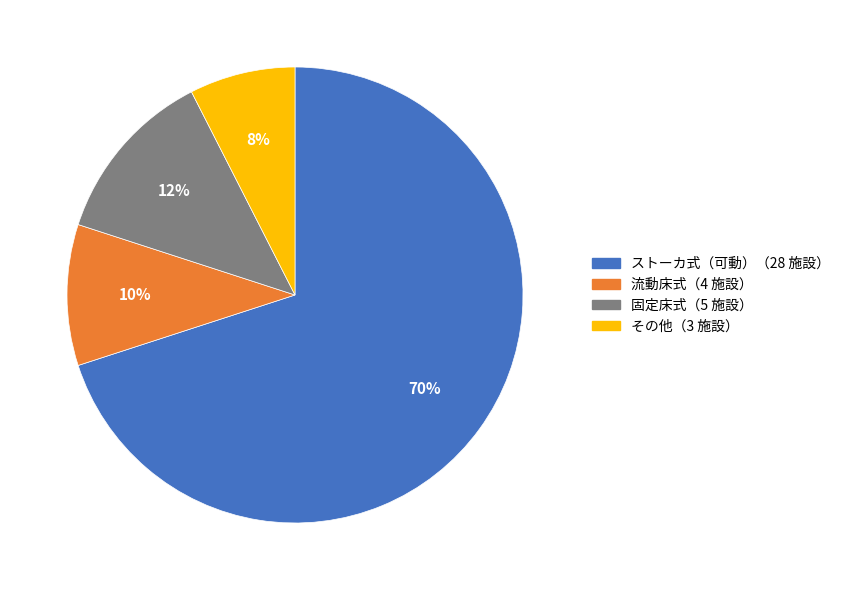

To the nearest percent, what is the difference between the largest and smallest slice percentages?

62%